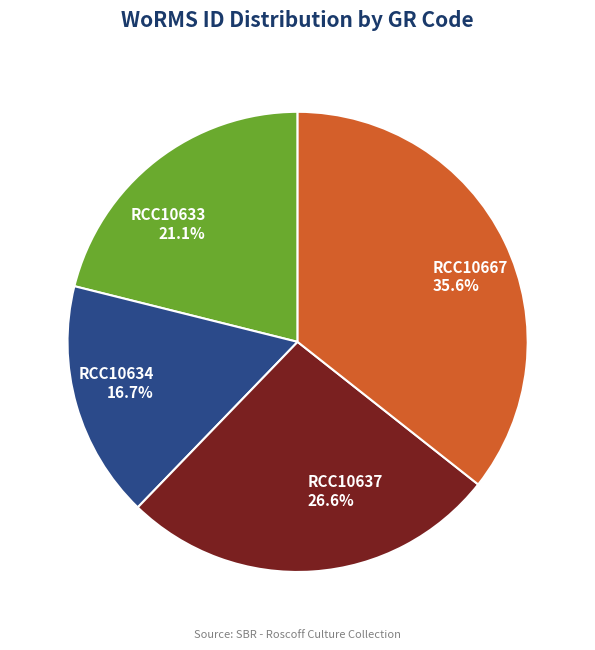

Is RCC10633 the majority of the pie?

No